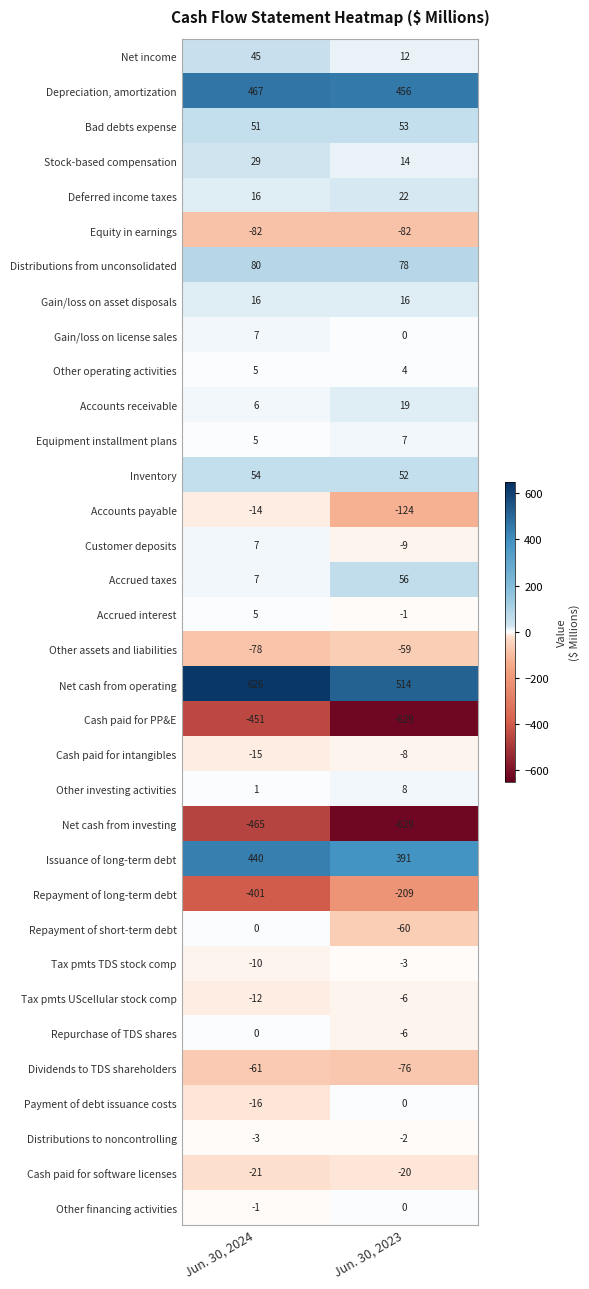

Read the Distributions to noncontrolling value at Jun. 30, 2024.

-3